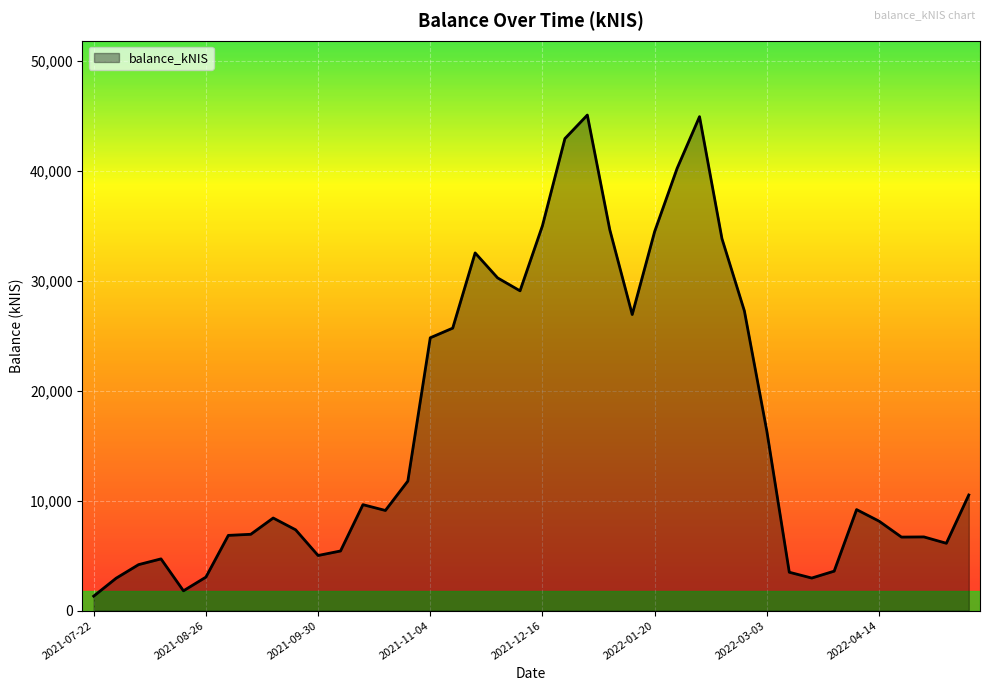

What is the minimum value shown in the chart?

1316.8